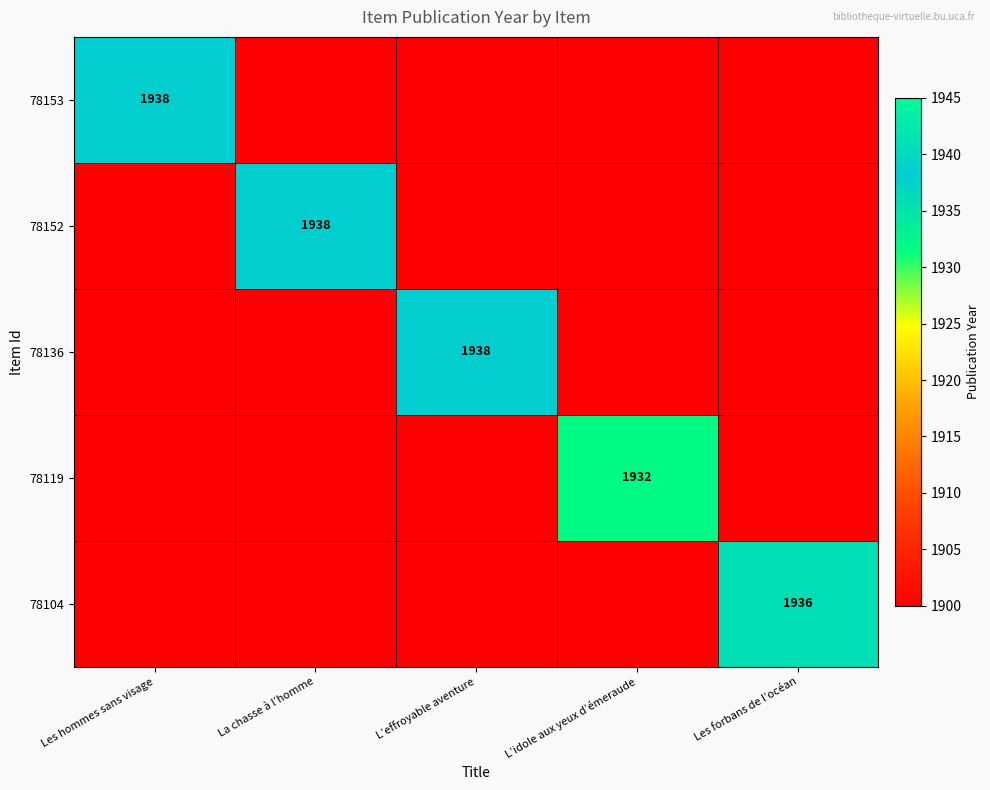

True or false: 78153 has a value of 2857 at Les hommes sans visage.

False